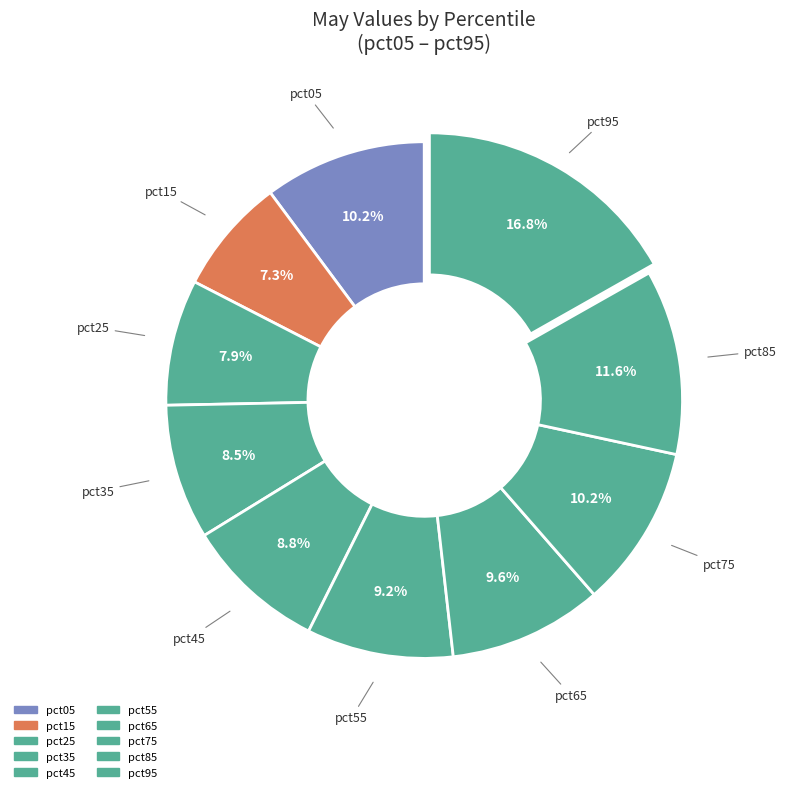

What percentage is the pct95 slice, to the nearest percent?

17%